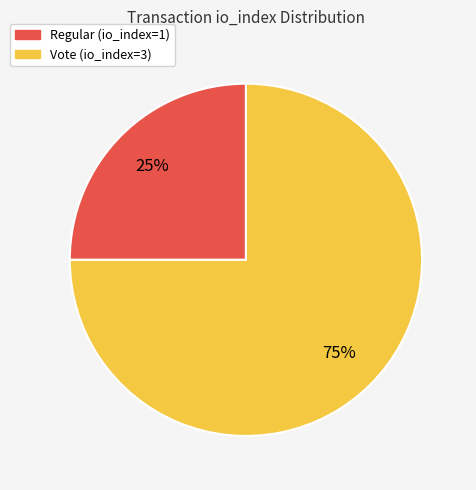

Is it true that Regular (io_index=1) is 25% of the pie?

True